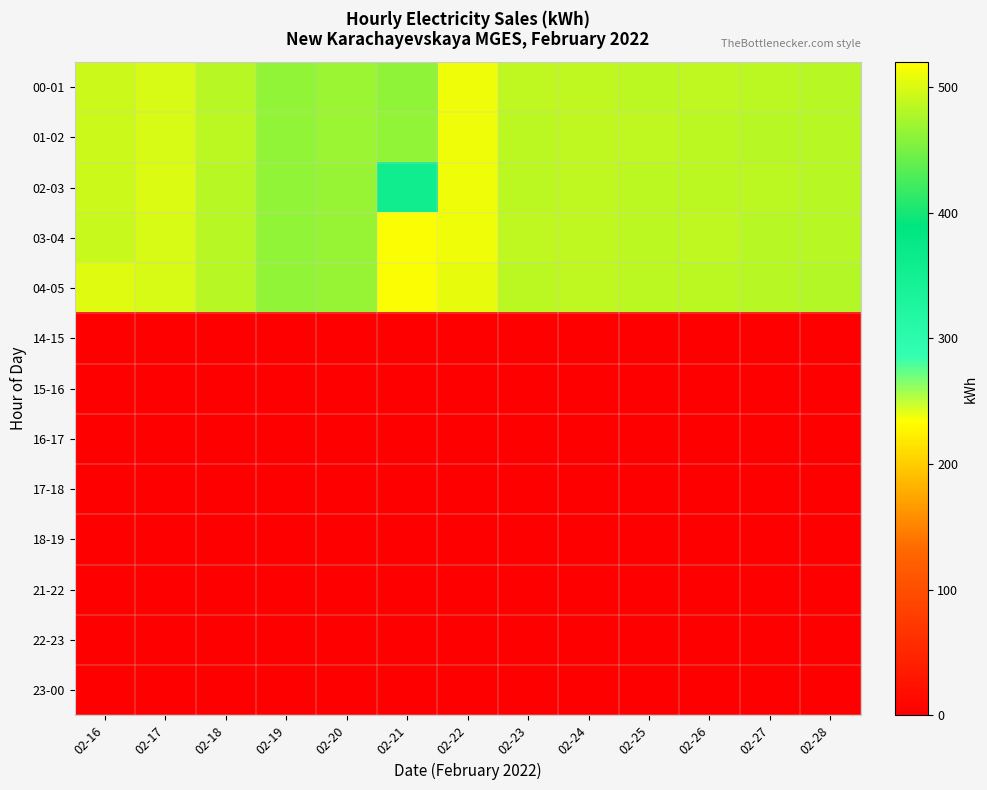

What is the spread (max minus min) of values at 02-17?

500